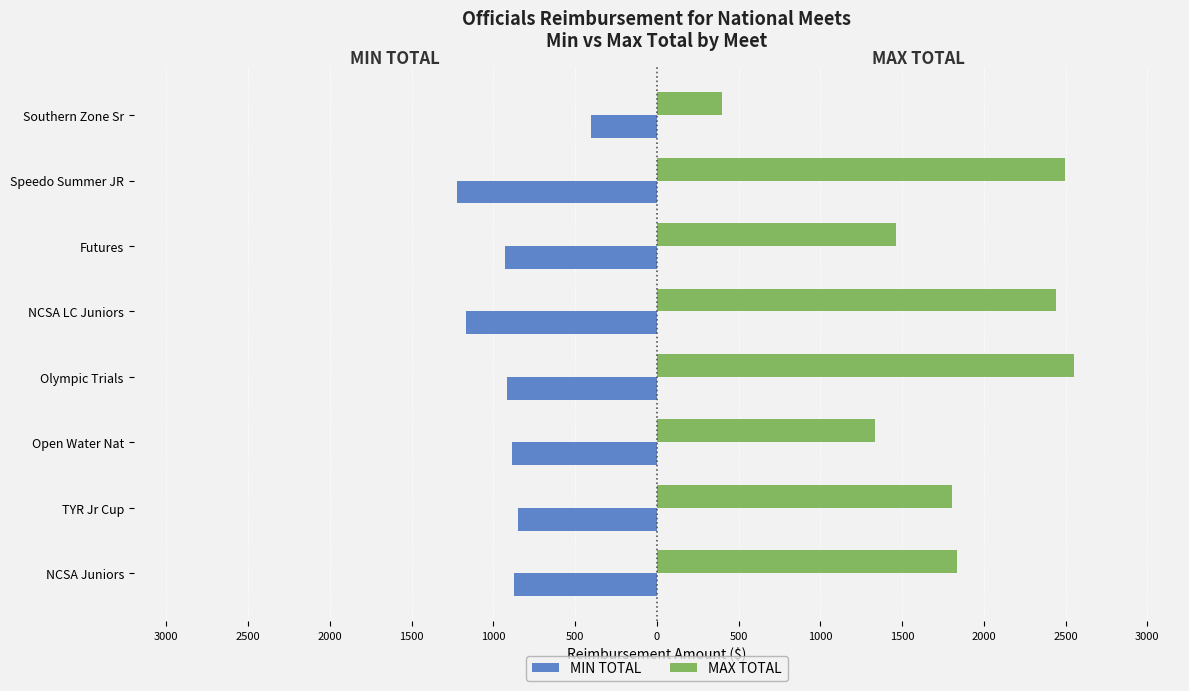

What are all the series names shown in the legend?

MIN TOTAL, MAX TOTAL